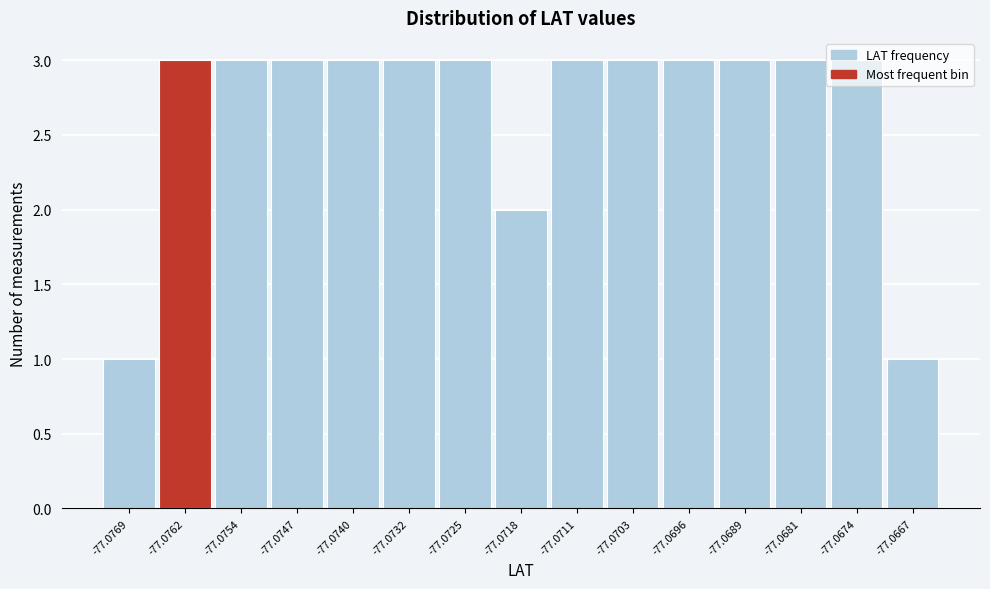

What is the sum of all values?

40